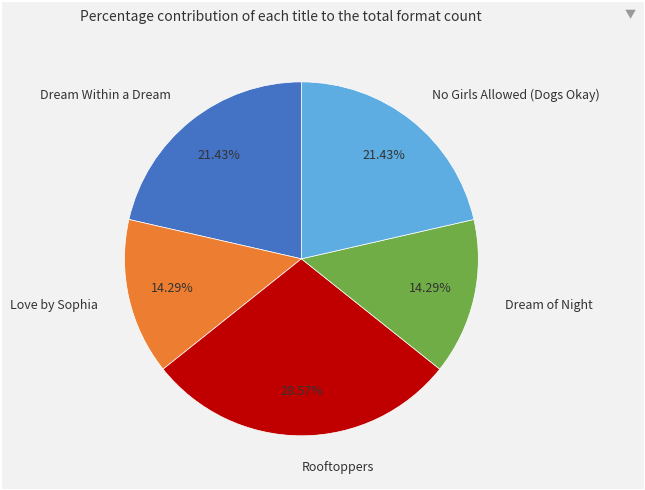

To the nearest percent, what portion does Love by Sophia represent?

14%